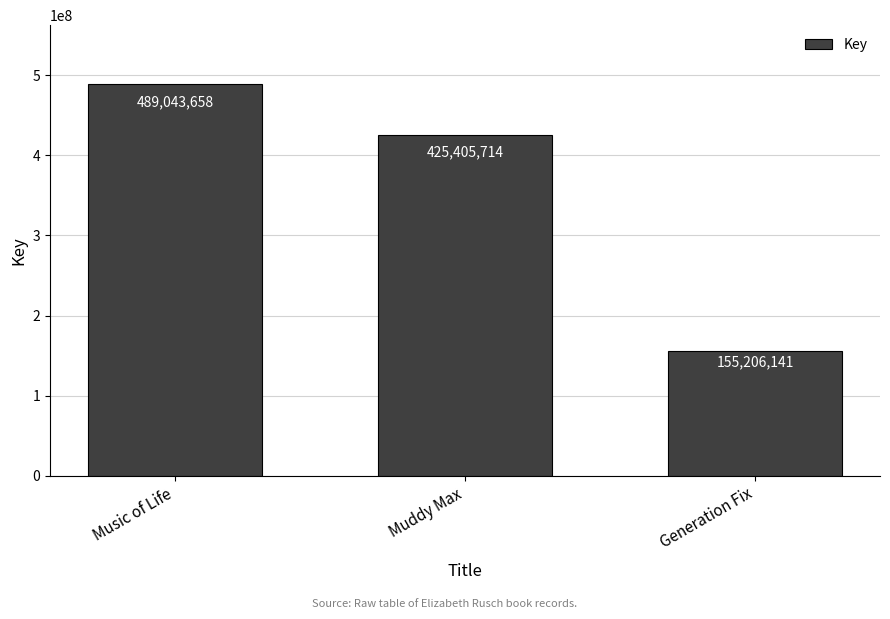

Reading left to right, list all the values displayed in this chart.

Music of Life=489043658	Muddy Max=425405714	Generation Fix=155206141